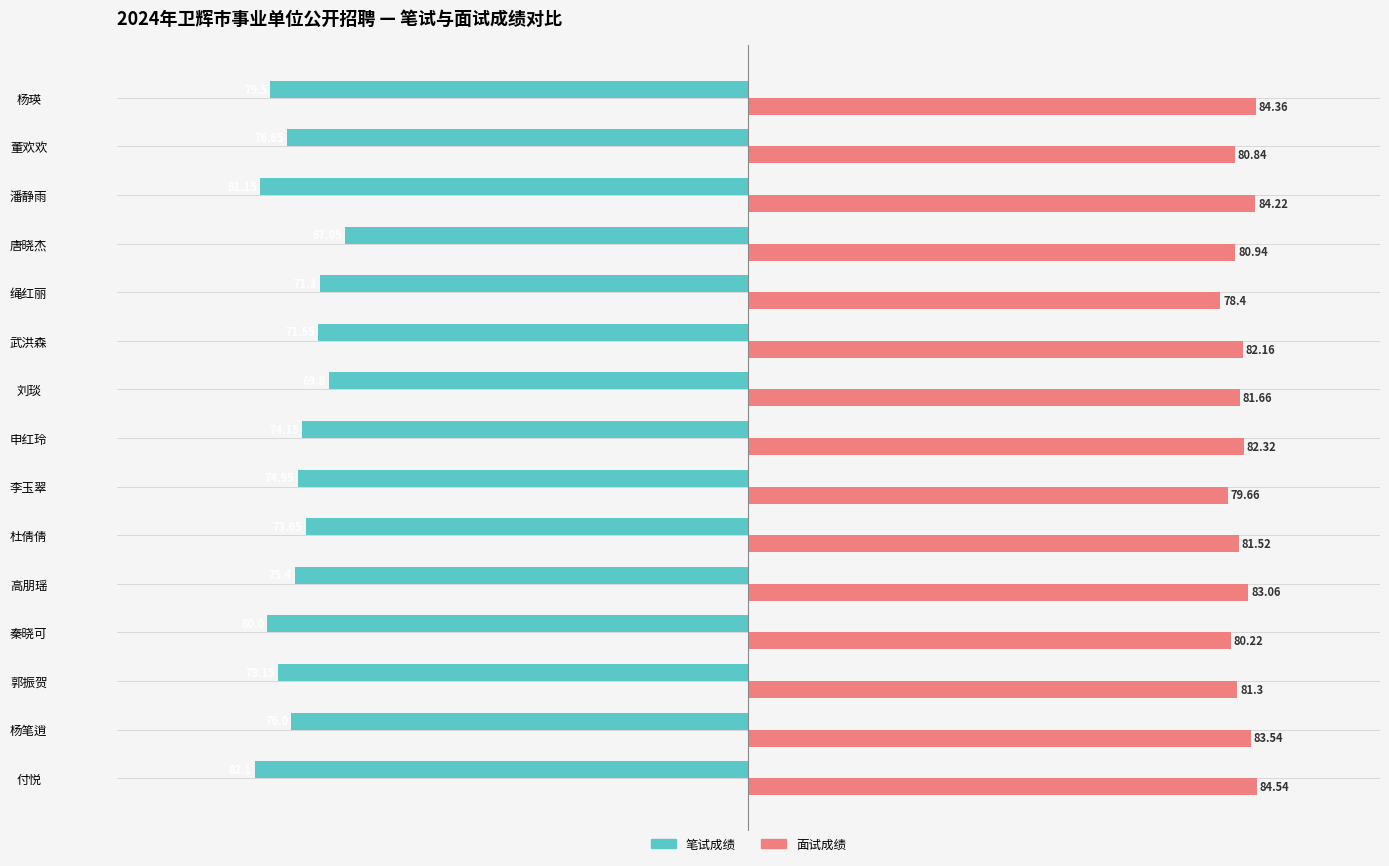

Between 绳红丽 and 潘静雨, which series saw the biggest shift?

笔试成绩